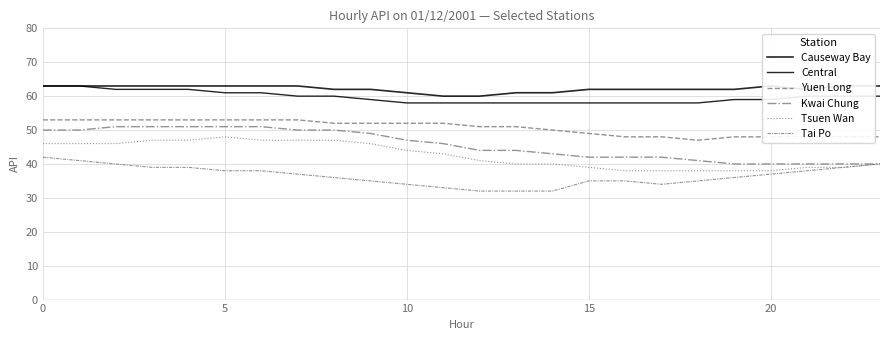

Rank the series by their maximum value, from lowest to highest.

Tai Po, Tsuen Wan, Kwai Chung, Yuen Long, Causeway Bay, Central